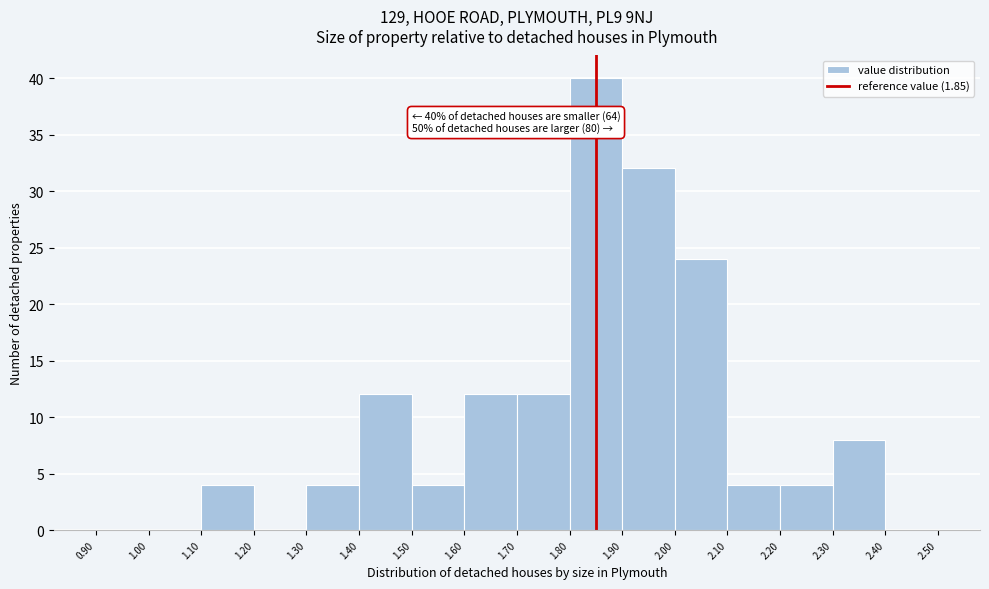

Over which range of the x-axis is the bar tallest?

1.80 to 1.90